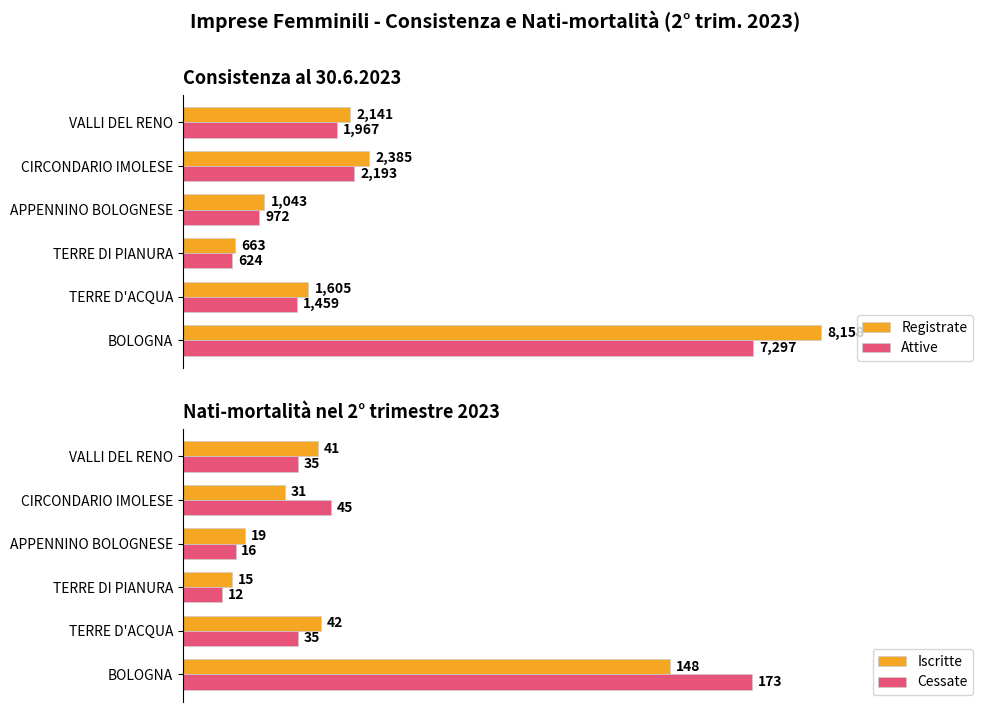

How many data points does each series have?

6